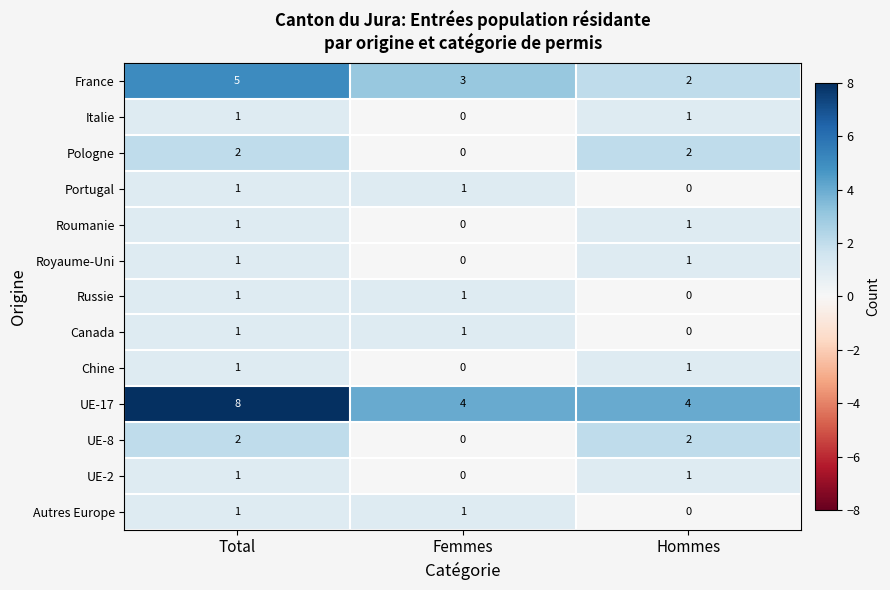

Which series has the largest total across all categories?

UE-17